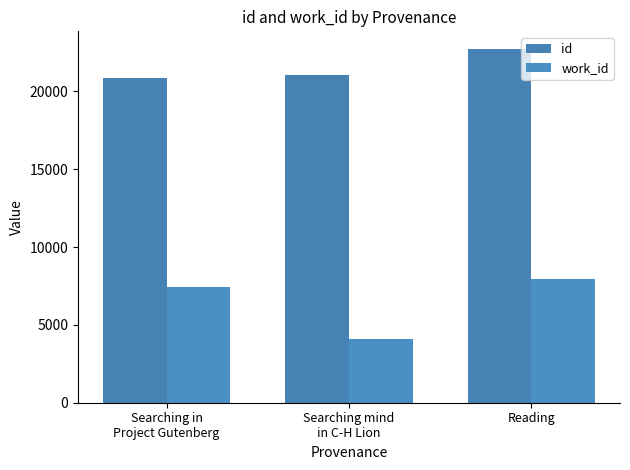

At which category is the sum across all series the highest?

Reading